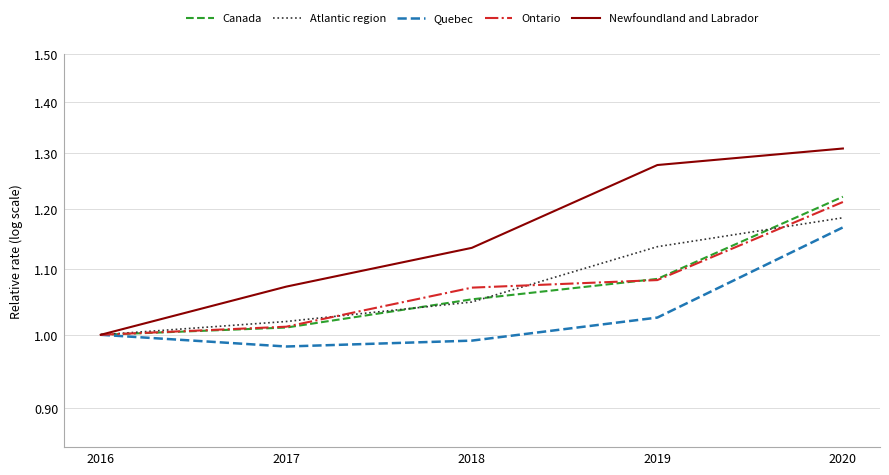

Which has a higher value, 2019 or 2020?

2020